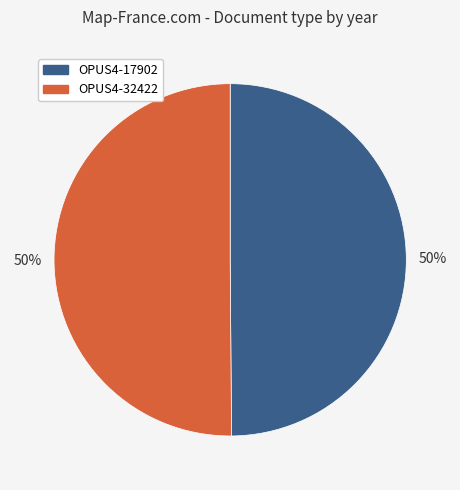

To the nearest percent, what is the average slice percentage?

50%